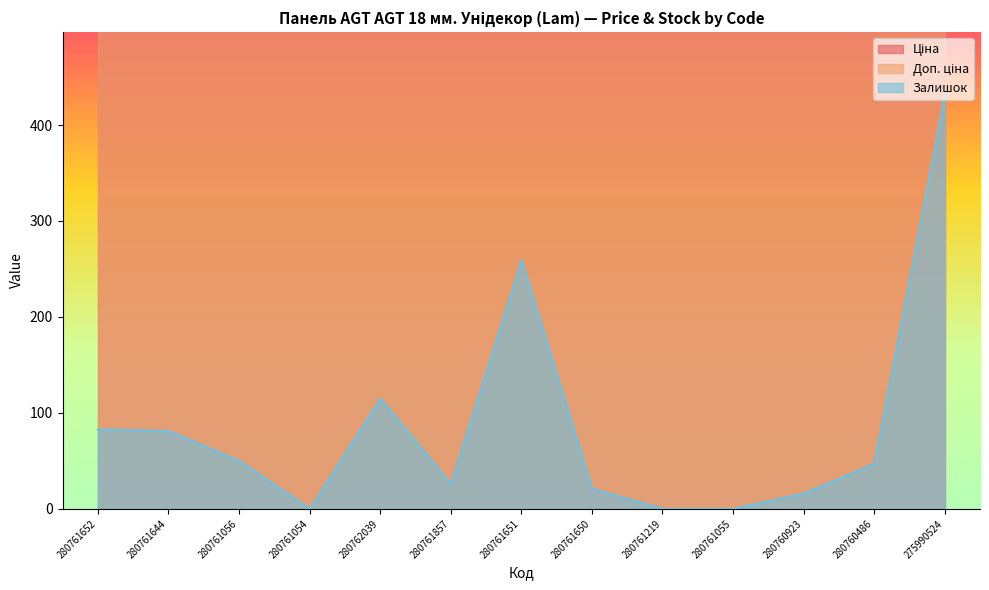

True or false: Ціна and Залишок intersect in this chart.

False